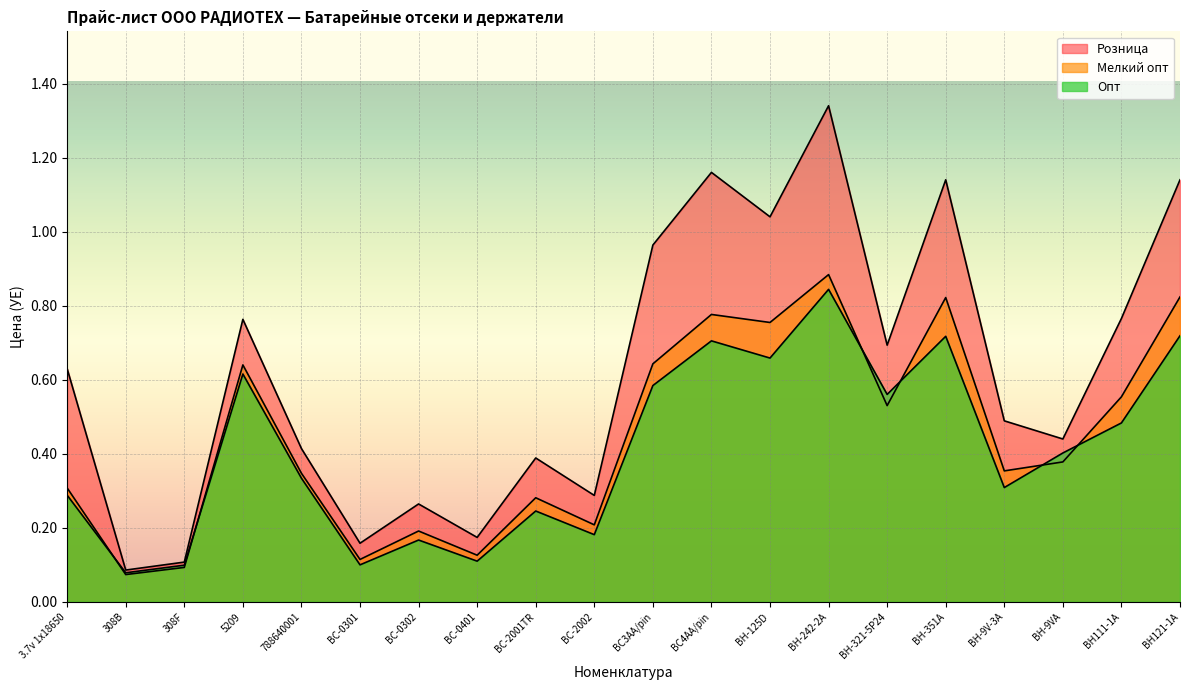

Reading left to right, list all the values displayed in this chart.

Мелкий опт: 0.3	0.1	0.1	0.6	0.3	0.1	0.2	0.1	0.3	0.2	0.6	0.8	0.8	0.9	0.5	0.8	0.4	0.4	0.6	0.8
Опт: 0.3	0.1	0.1	0.6	0.3	0.1	0.2	0.1	0.2	0.2	0.6	0.7	0.7	0.8	0.6	0.7	0.3	0.4	0.5	0.7
Розница: 0.6	0.1	0.1	0.8	0.4	0.2	0.3	0.2	0.4	0.3	1.0	1.2	1.0	1.3	0.7	1.1	0.5	0.4	0.8	1.1